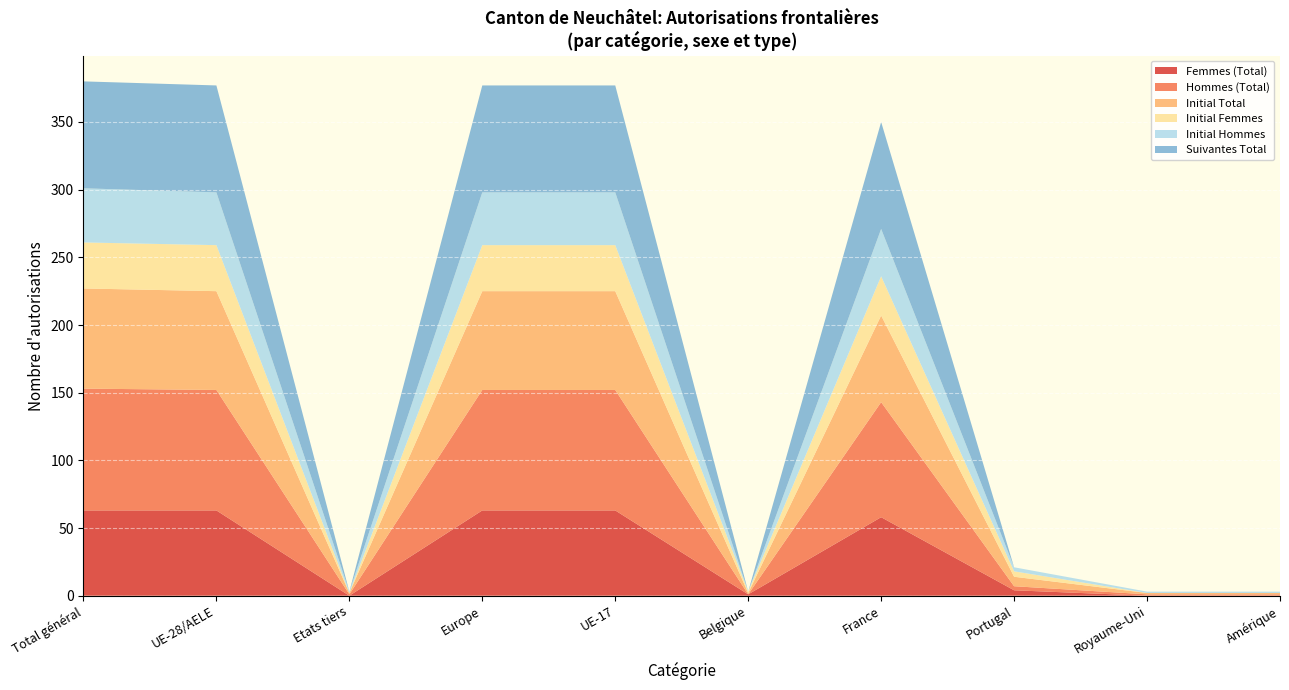

What is the total value across all series at UE-17?

377